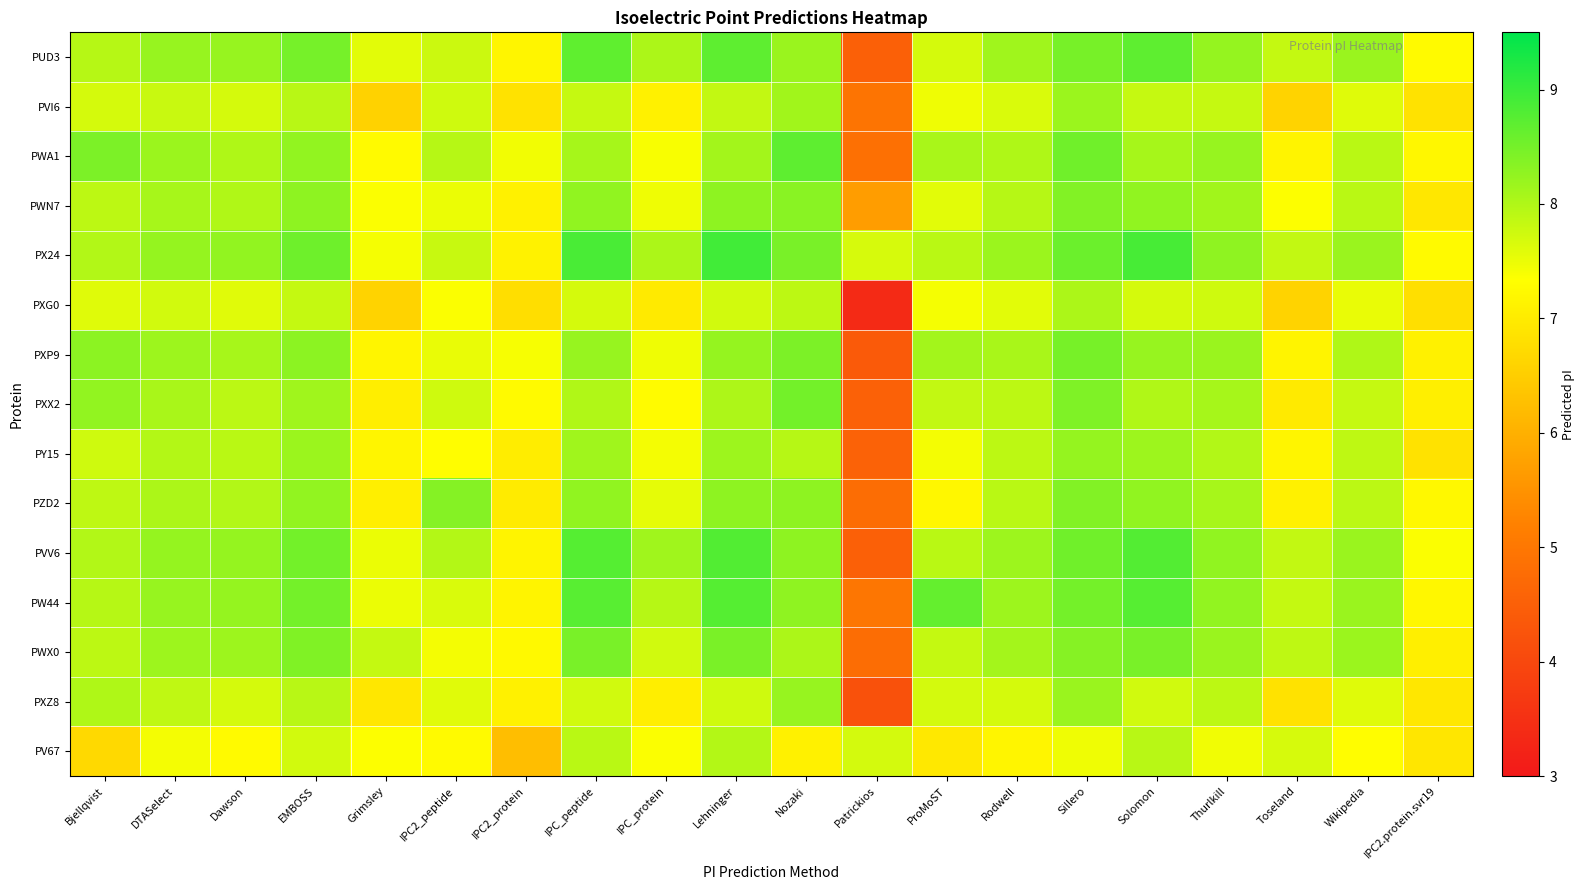

Which has a higher value, Wikipedia or Patrickios?

Wikipedia